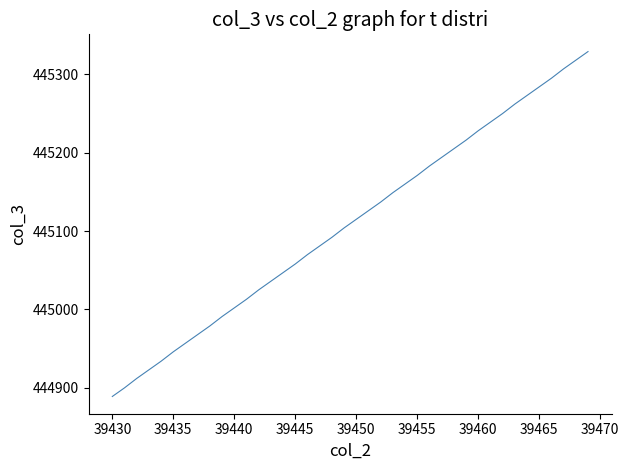

What is the difference between the maximum and minimum values?

440